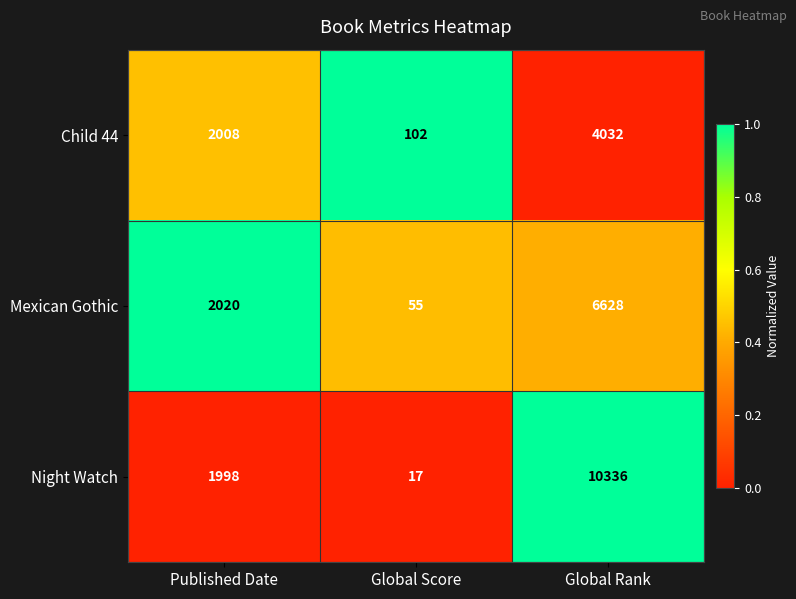

Reading left to right, list all the values displayed in this chart.

Child 44: 2008	102	4032
Mexican Gothic: 2020	55	6628
Night Watch: 1998	17	10336